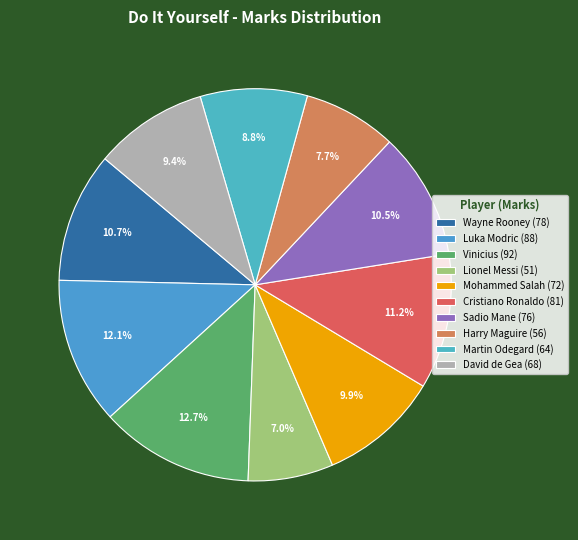

Which has a higher value, Lionel Messi or Martin Odegard?

Martin Odegard